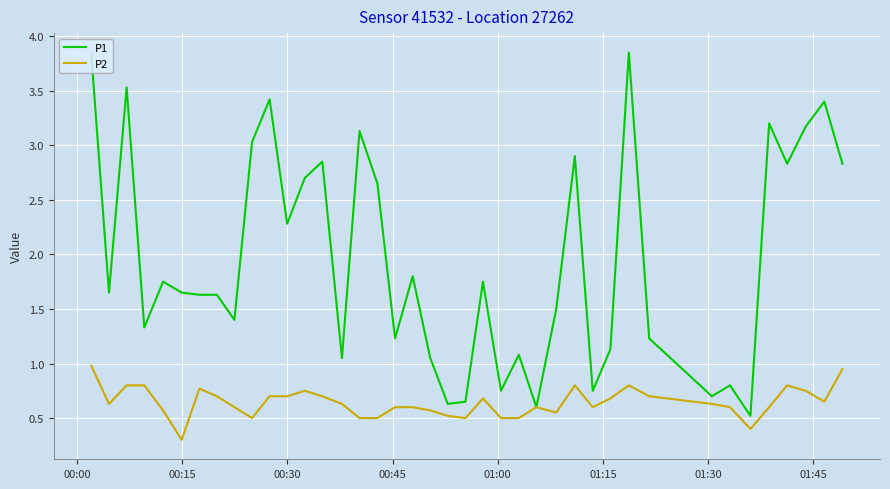

Which series has the largest total across all categories?

P1